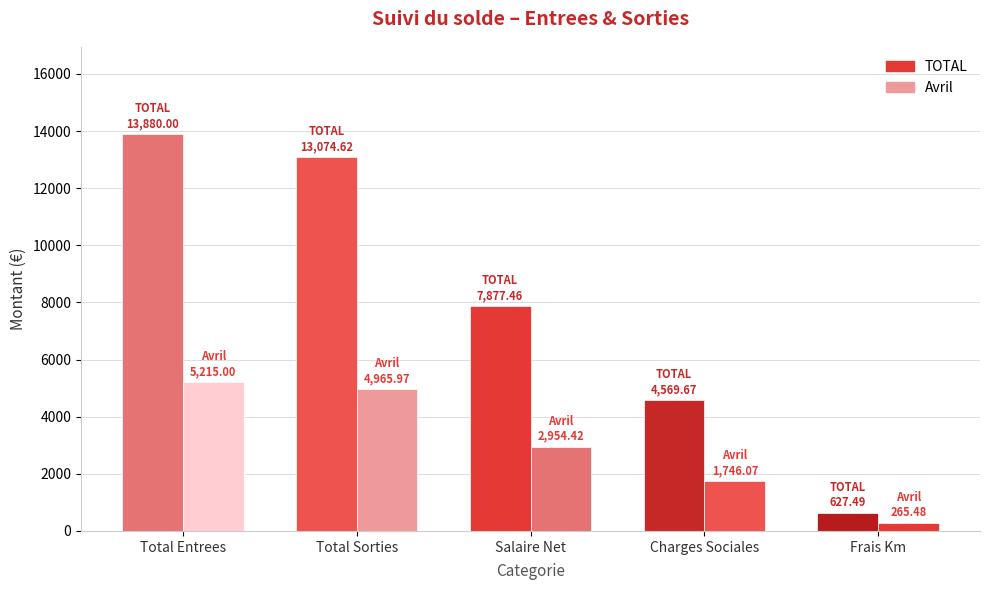

How many series are shown in this chart?

2